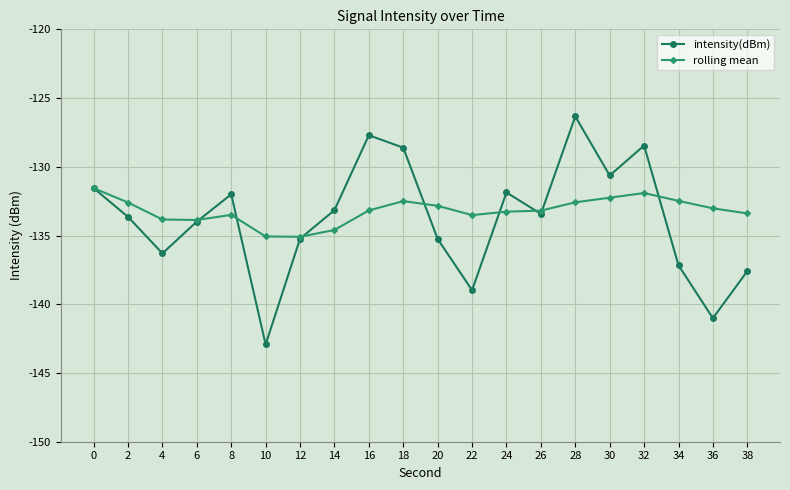

How many series are shown in this chart?

2